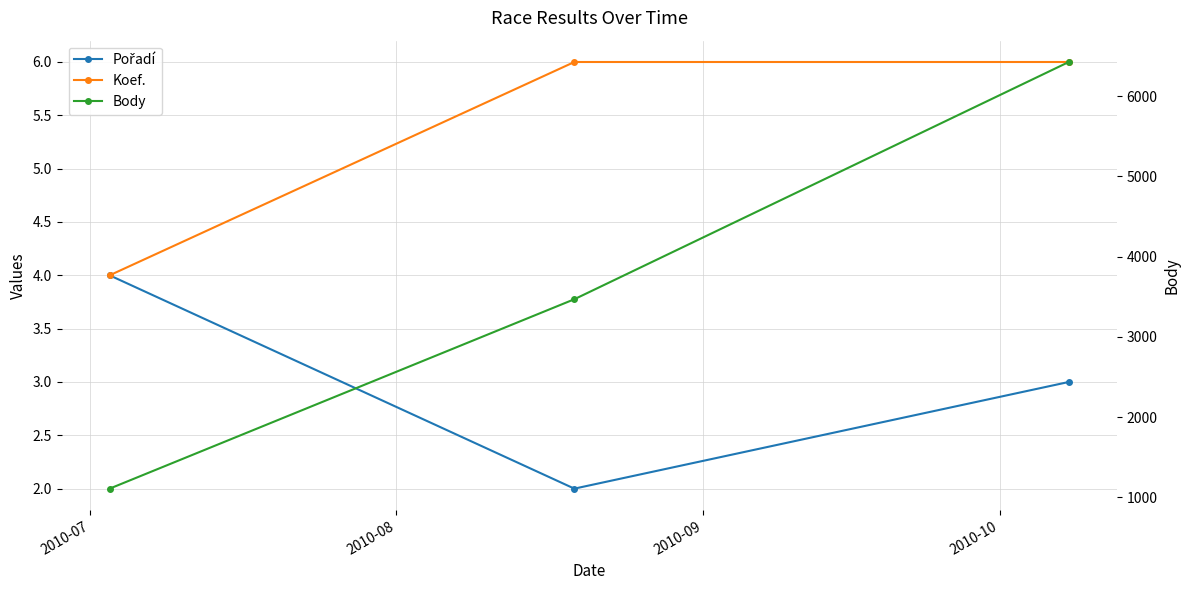

What is the total value across all series at 2010-09?

6435